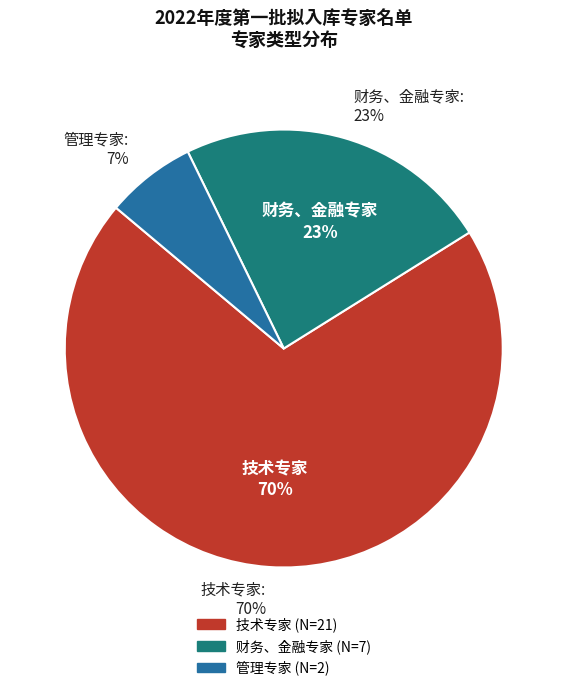

How many slices are in this pie chart?

3